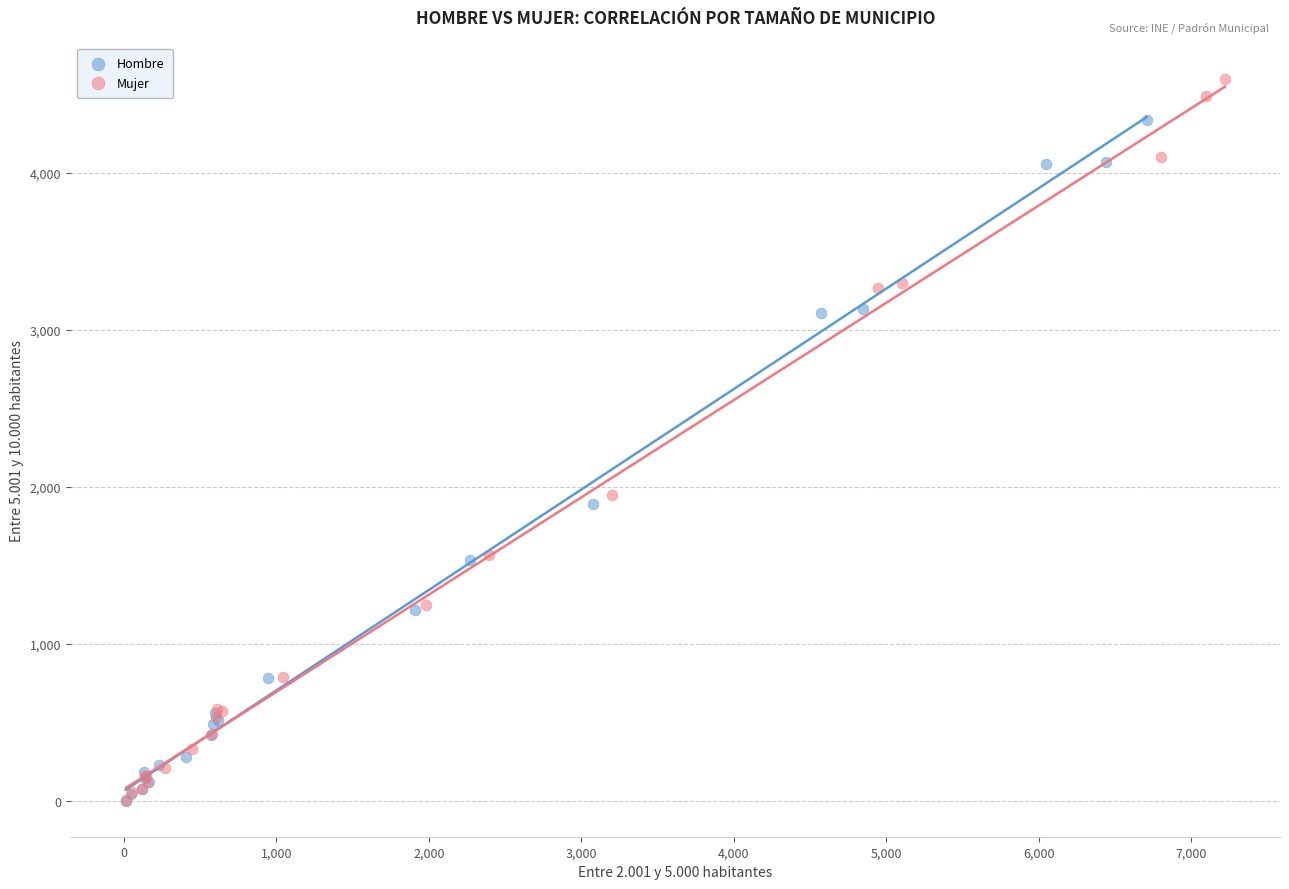

Which series reaches the maximum Y coordinate?

Mujer